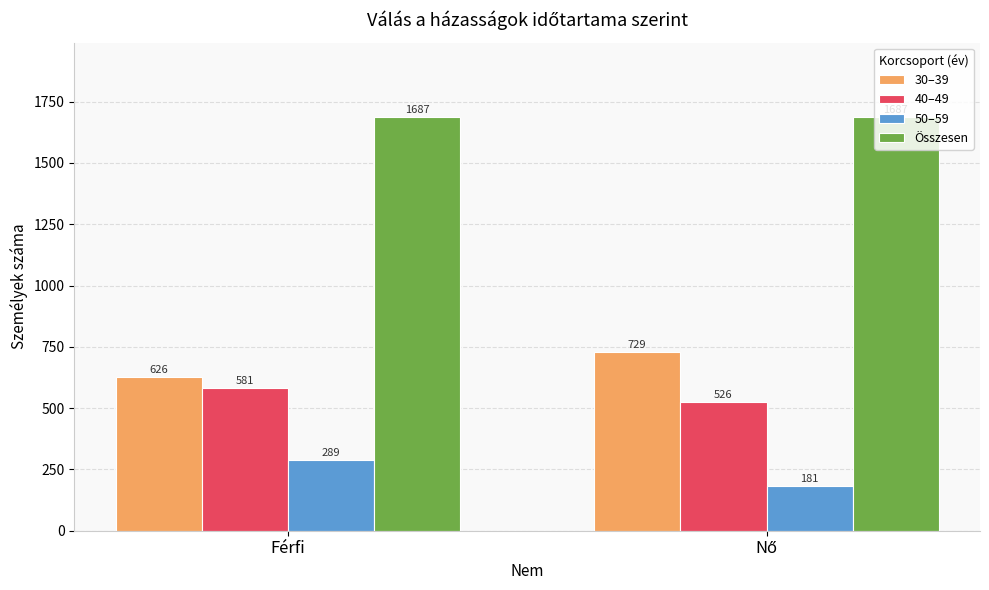

What is the maximum value for 40–49?

581